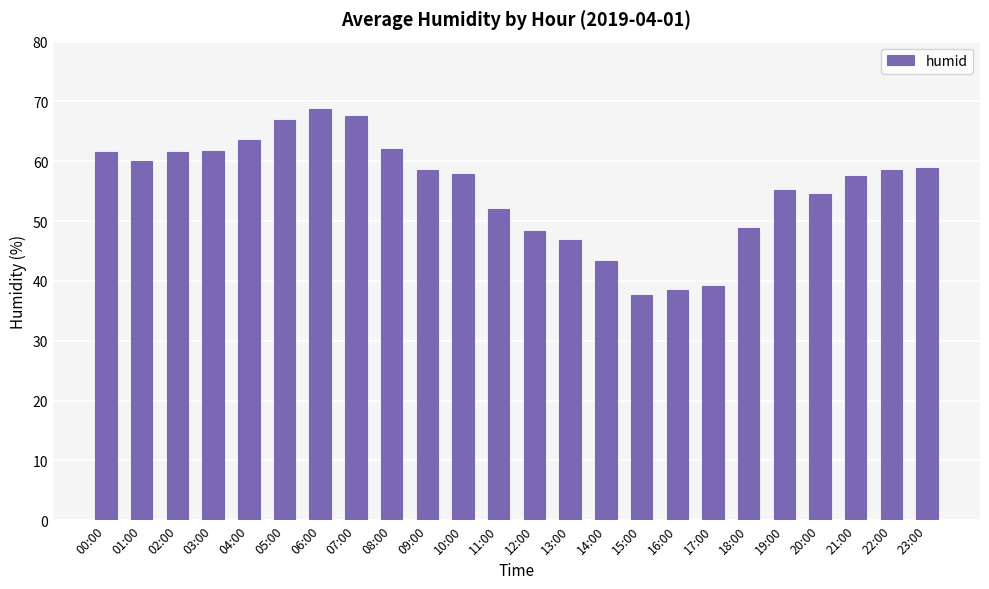

Does the chart contain any negative values?

No